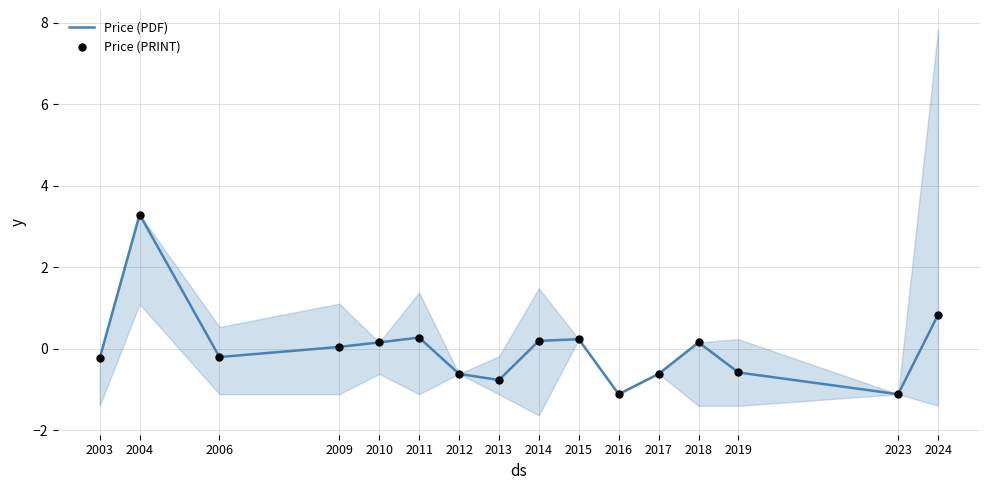

Which series reaches the minimum Y coordinate?

Price (PDF)